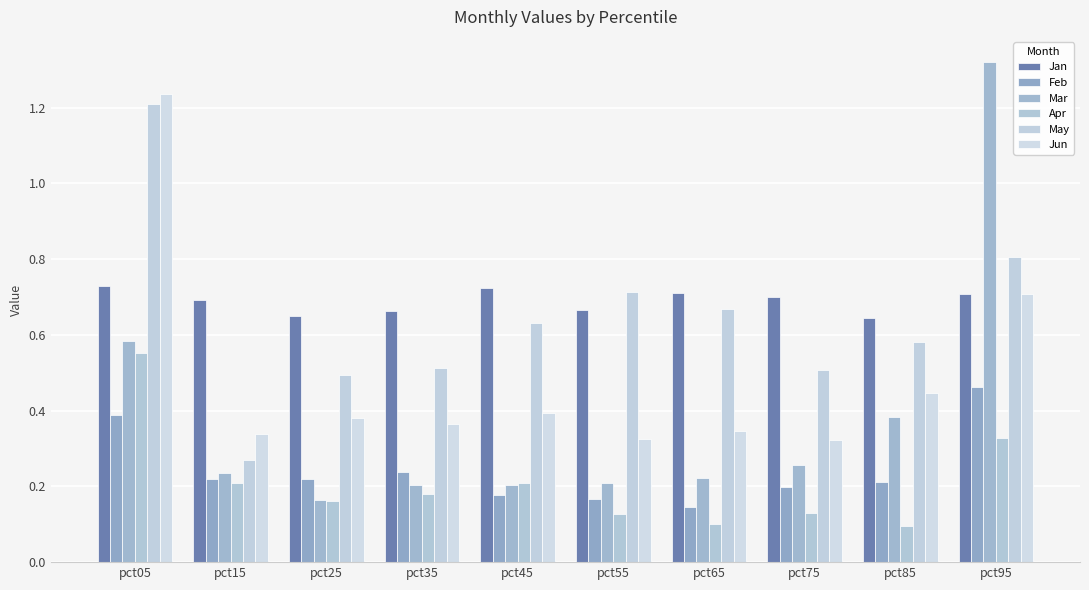

Which series changed the most between pct15 and pct35?

May